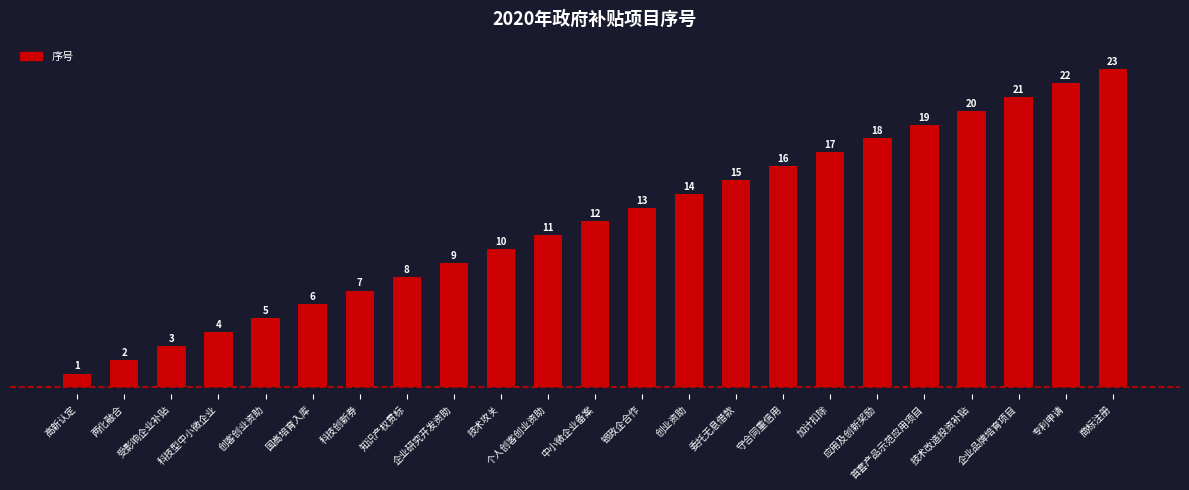

List the labels in order of value, smallest first.

高新认定, 两化融合, 受影响企业补贴, 科技型中小微企业, 创客创业资助, 国高培育入库, 科技创新券, 知识产权贯标, 企业研究开发资助, 技术攻关, 个人创客创业资助, 中小微企业备案, 银政企合作, 创业资助, 委托无息借款, 守合同重信用, 加计扣除, 应用及创新奖励, 首套产品示范应用项目, 技术改造投资补贴, 企业品牌培育项目, 专利申请, 商标注册